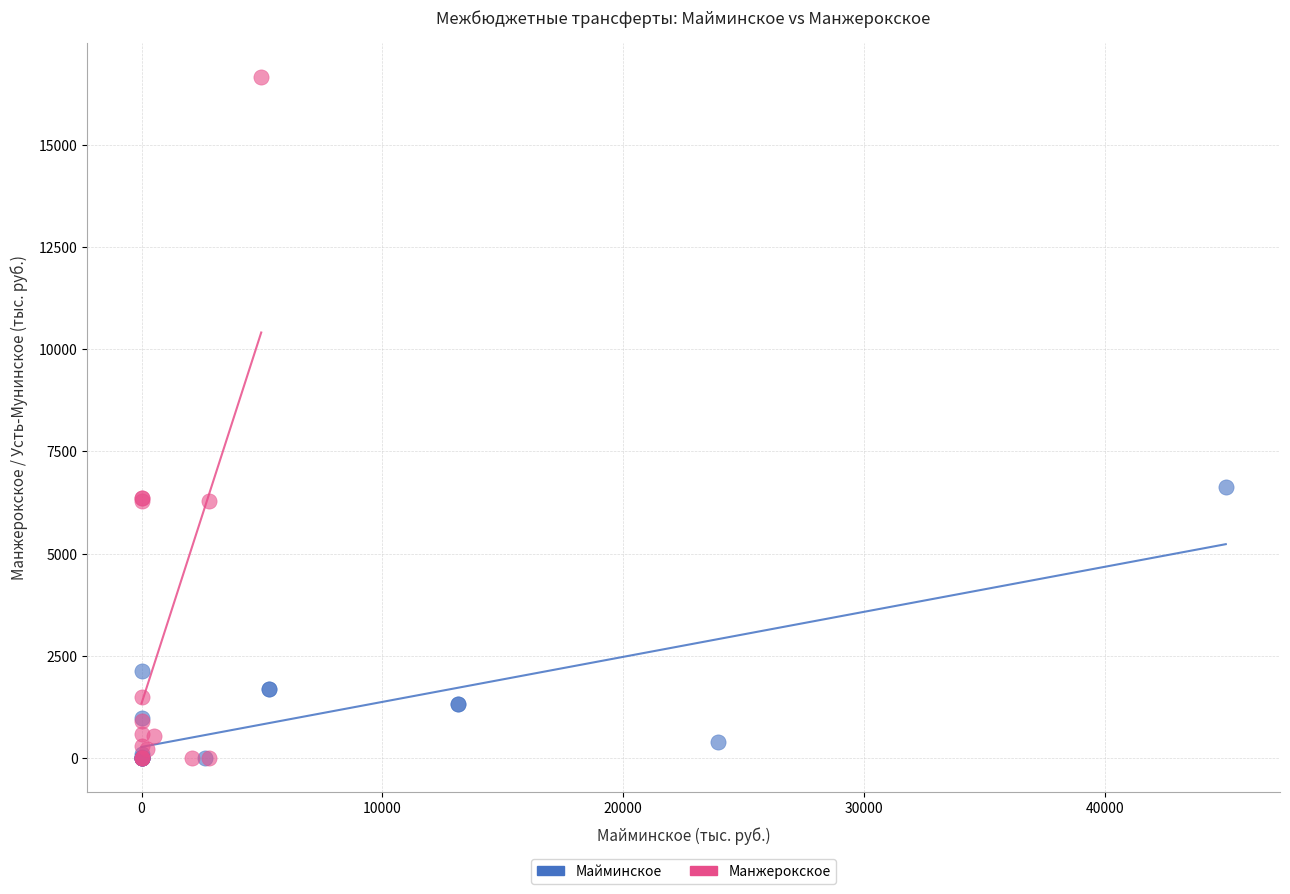

Which series contains the highest Y value?

Манжерокское